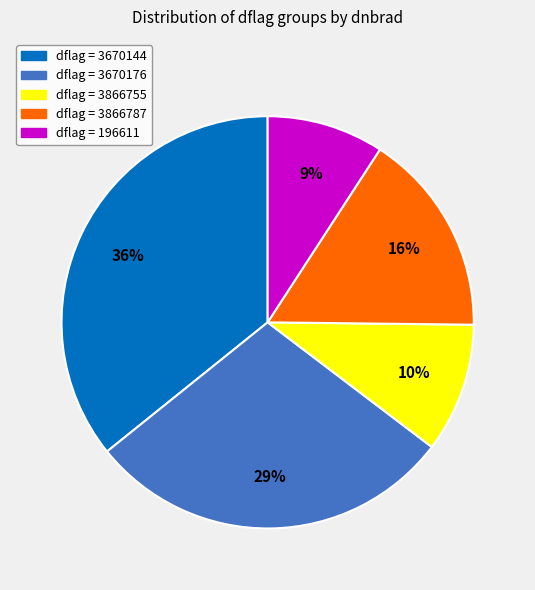

Does any single category account for the majority?

No